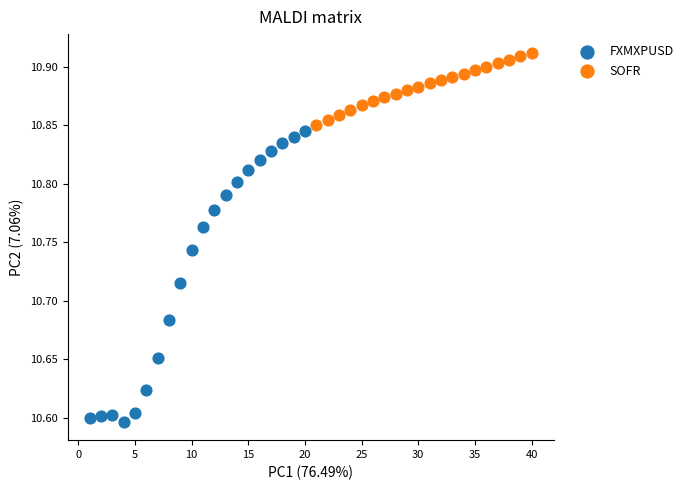

Which series contains the highest Y value?

SOFR